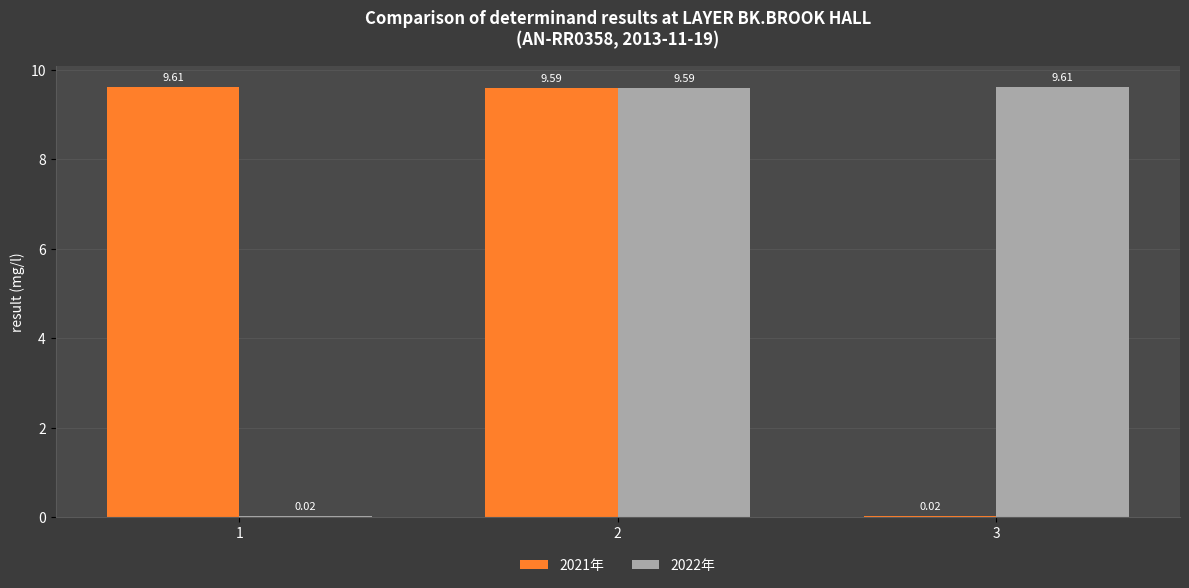

How many data points in 2022年 are above 9?

2